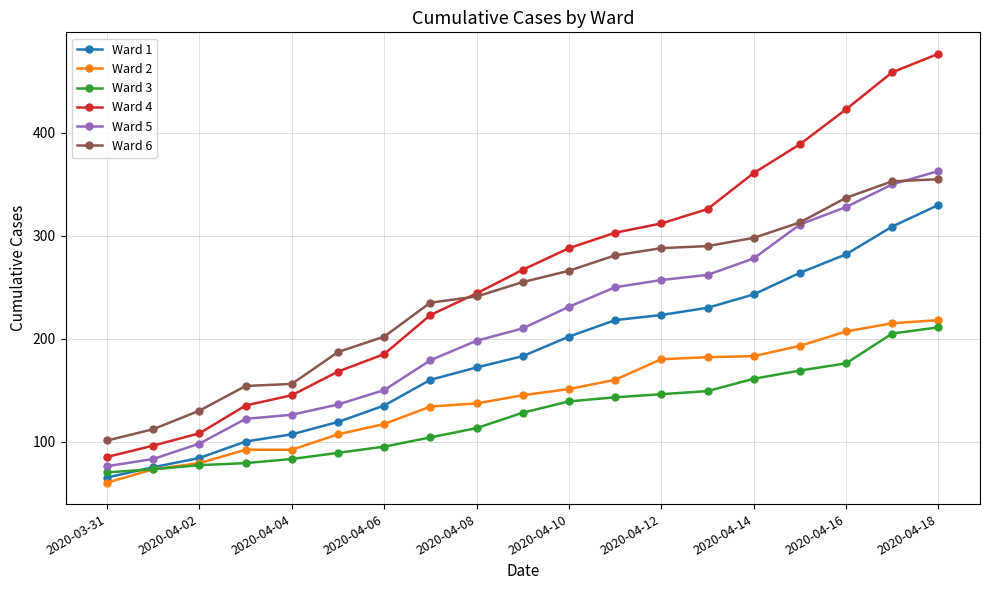

How many times do Ward 1 and Ward 3 cross each other?

1